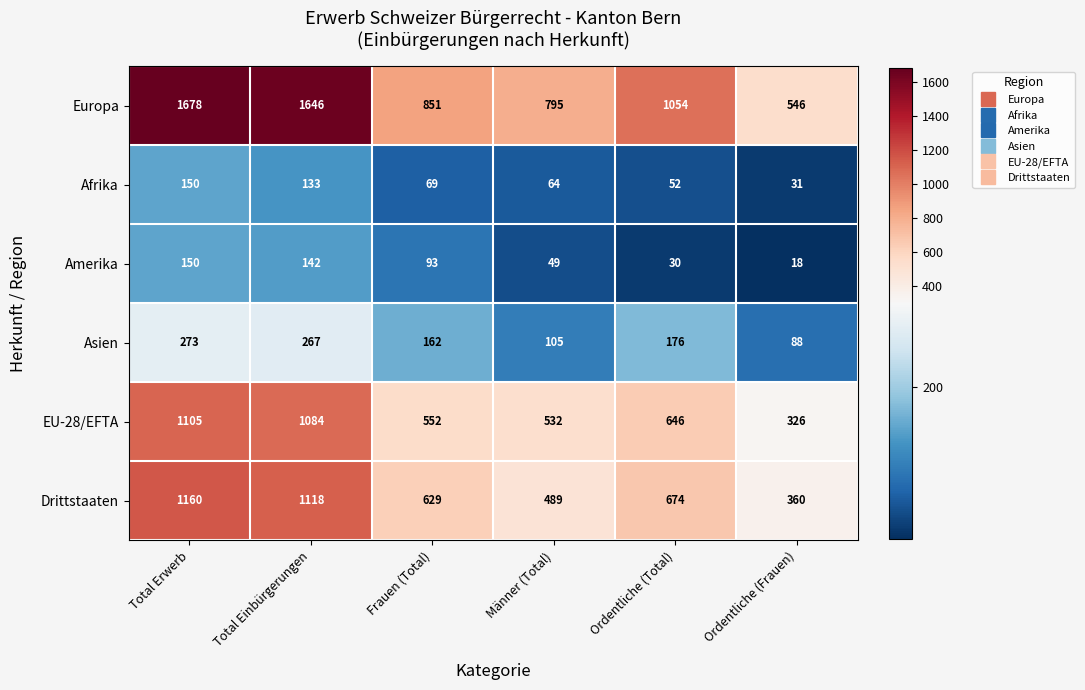

At which category does the chart reach its peak across all series?

Total Erwerb